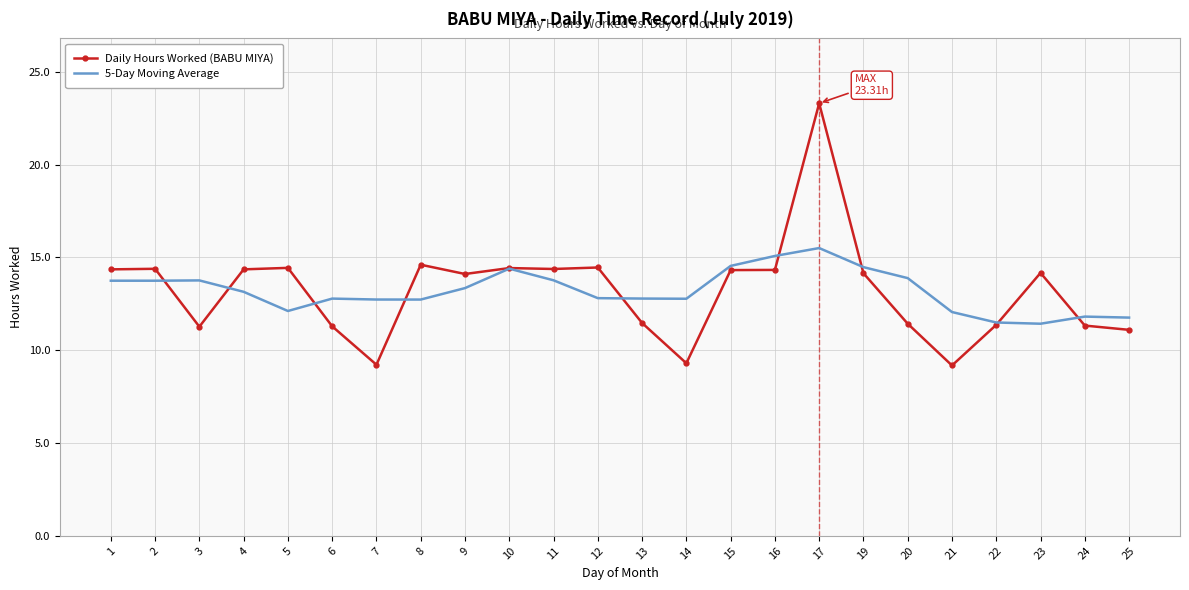

At which label does Daily Hours Worked (BABU MIYA) first exceed 14?

1